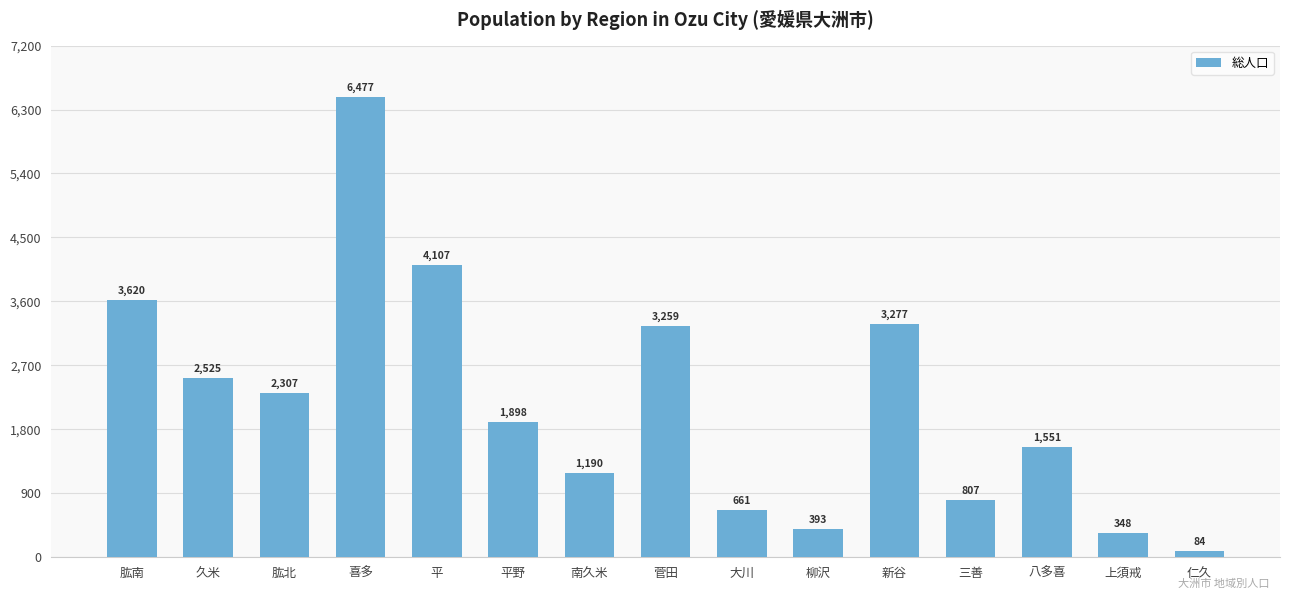

Reading left to right, list all the values displayed in this chart.

肱南=3620	久米=2525	肱北=2307	喜多=6477	平=4107	平野=1898	南久米=1190	菅田=3259	大川=661	柳沢=393	新谷=3277	三善=807	八多喜=1551	上須戒=348	仁久=84